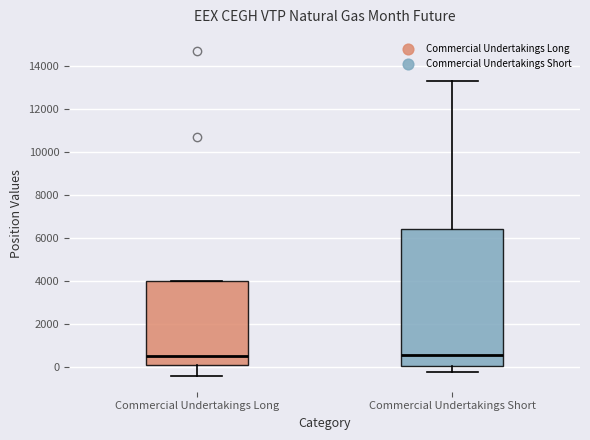

Where is the lower edge of the box for Commercial Undertakings Long on the y-axis? The values are not printed on the chart, so give them approximately, as read against the axis.

0